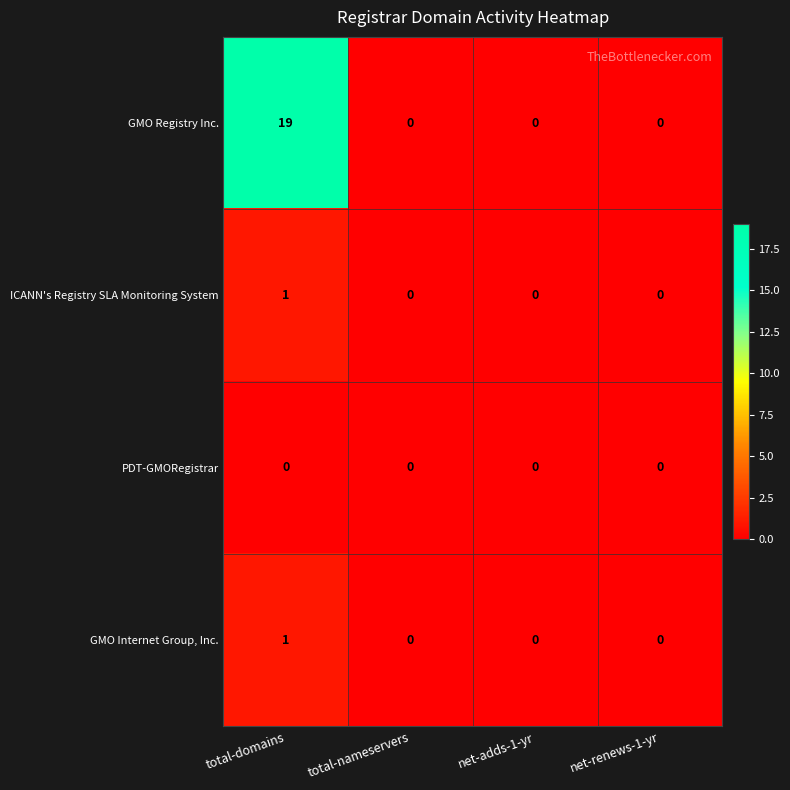

Which series has the largest total across all categories?

GMO Registry Inc.